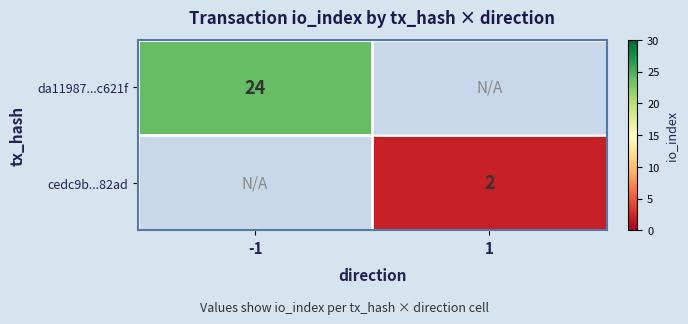

Is the value of da11987...c621f at -1 greater than the value of cedc9b...82ad at 1?

Yes